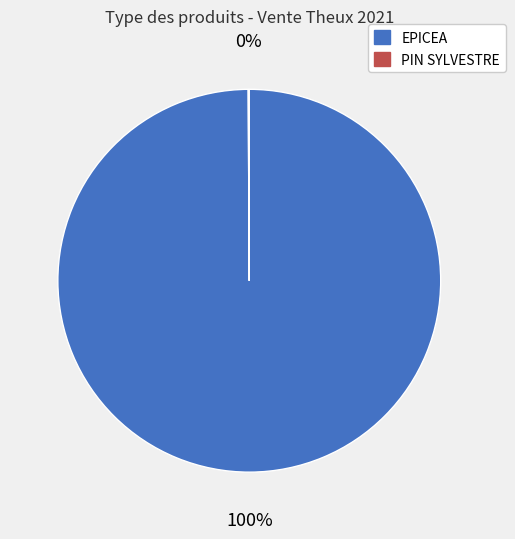

The EPICEA slice represents 94% of the pie. True or false?

False